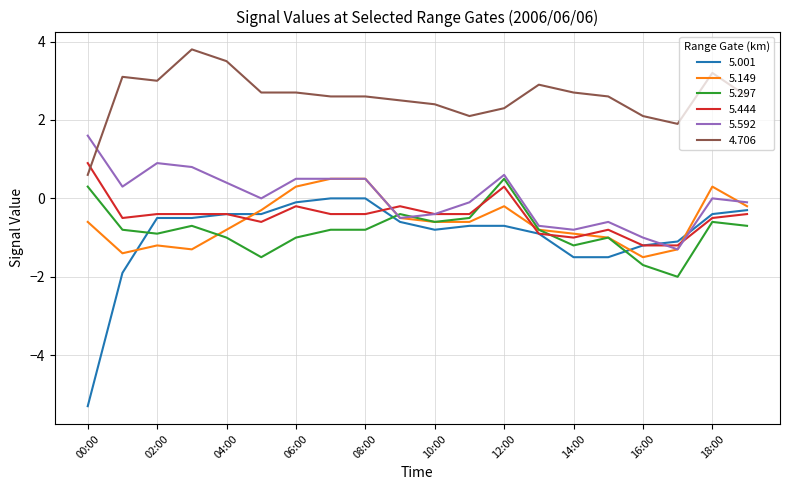

Does the chart have visible grid lines?

Yes